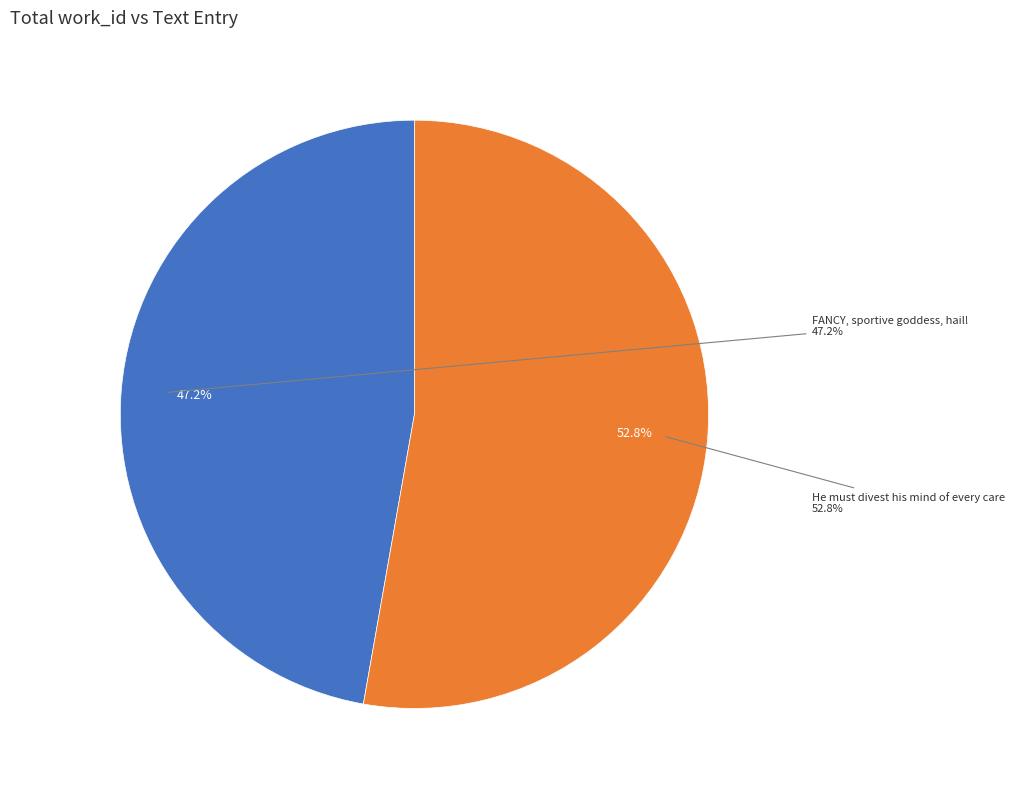

The He must divest his mind of every care slice represents 53% of the pie. True or false?

True